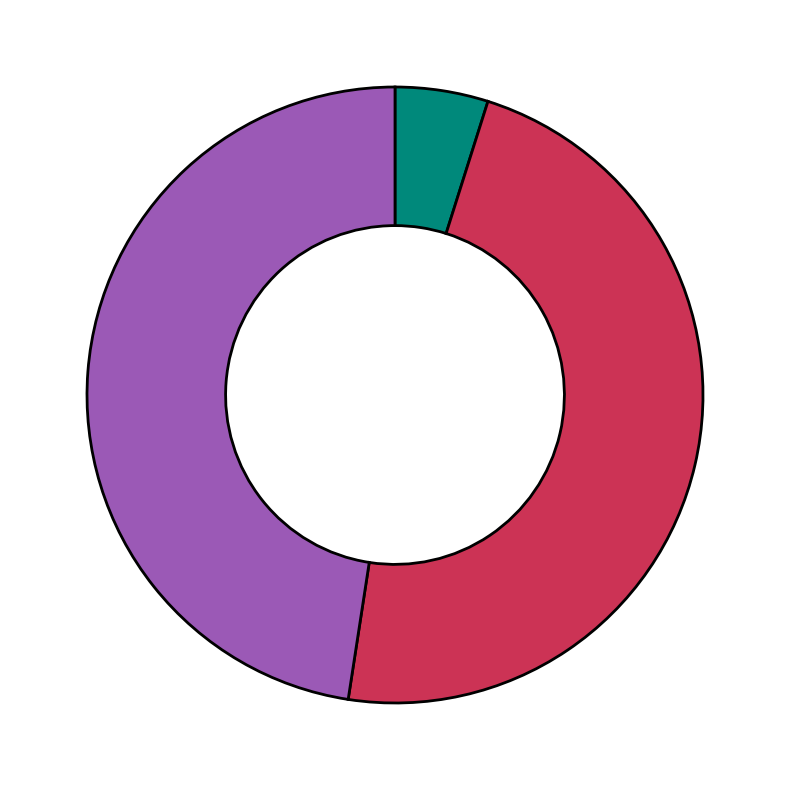

Is there a majority slice in this chart?

No